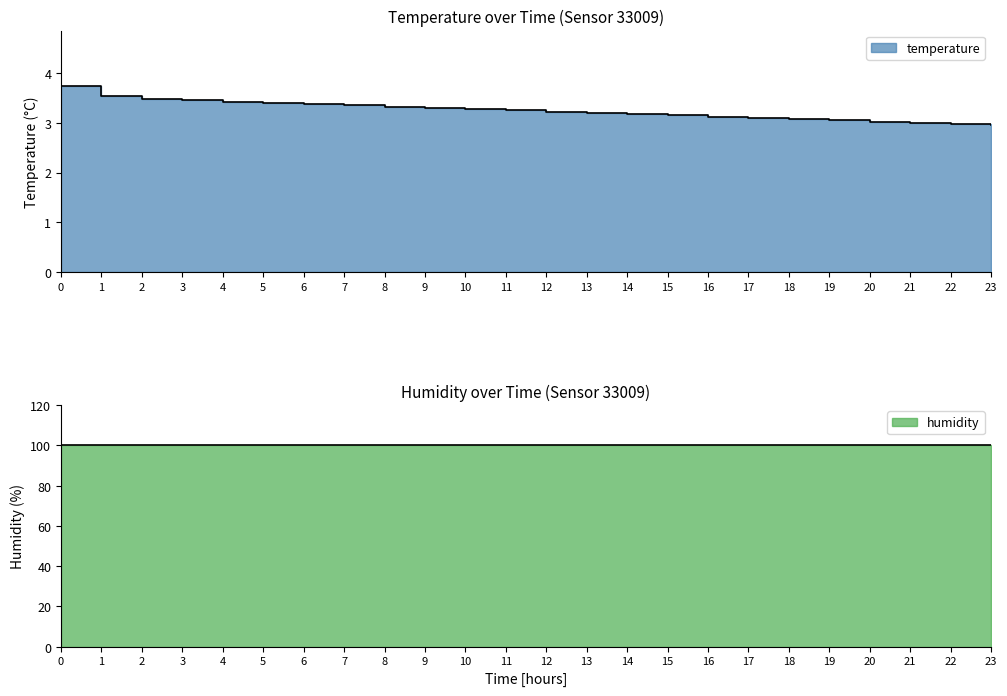

Rank the categories by value from lowest to highest.

23, 22, 21, 20, 19, 18, 17, 16, 15, 14, 13, 12, 11, 10, 9, 8, 7, 6, 5, 4, 3, 2, 1, 0